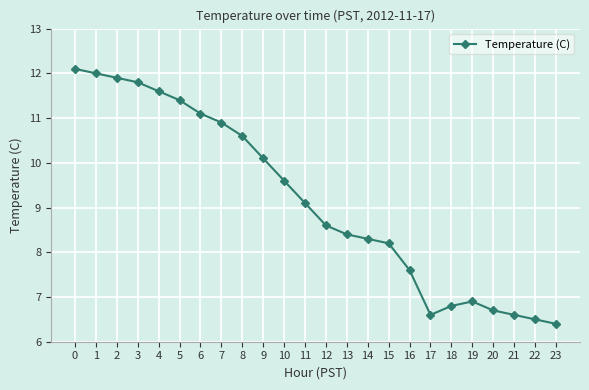

Reading left to right, list all the values displayed in this chart.

0=12.1	1=12.0	2=11.9	3=11.8	4=11.6	5=11.4	6=11.1	7=10.9	8=10.6	9=10.1	10=9.6	11=9.1	12=8.6	13=8.4	14=8.3	15=8.2	16=7.6	17=6.6	18=6.8	19=6.9	20=6.7	21=6.6	22=6.5	23=6.4